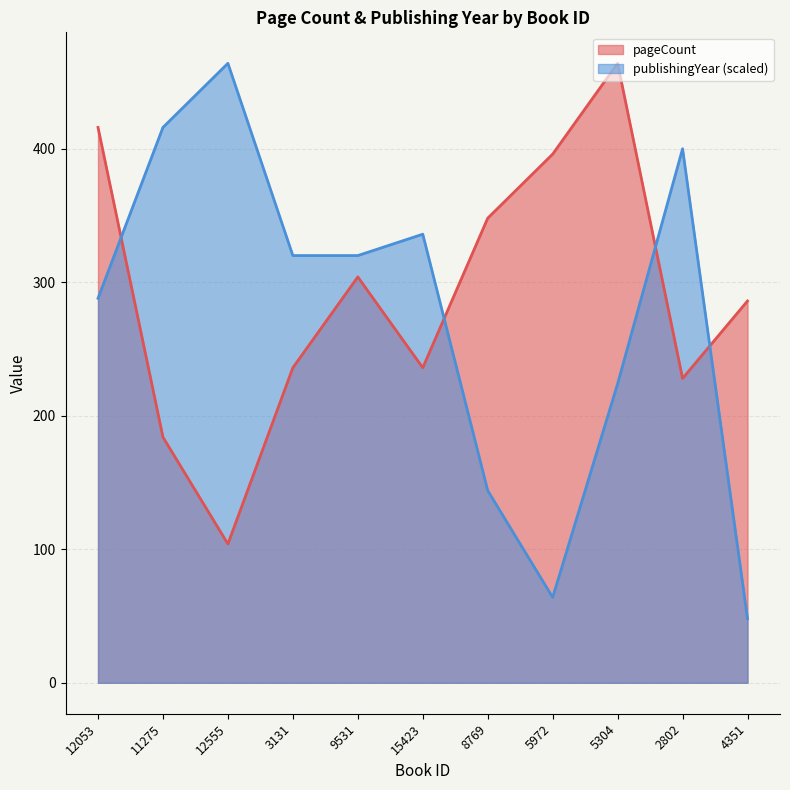

Which series has the largest total across all categories?

pageCount